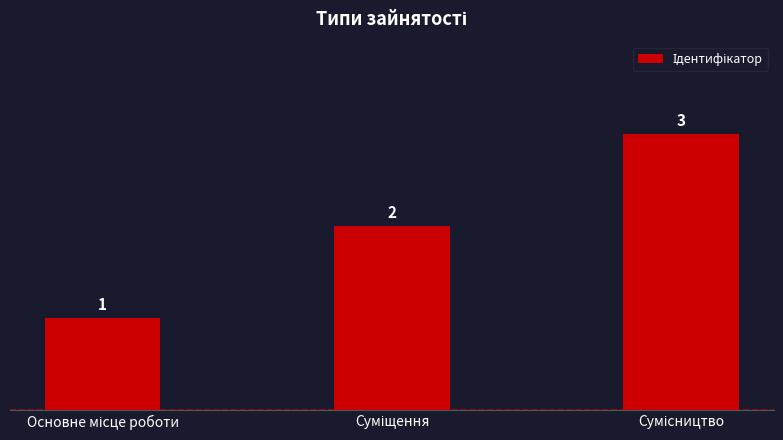

How many values are between 1 and 3?

3